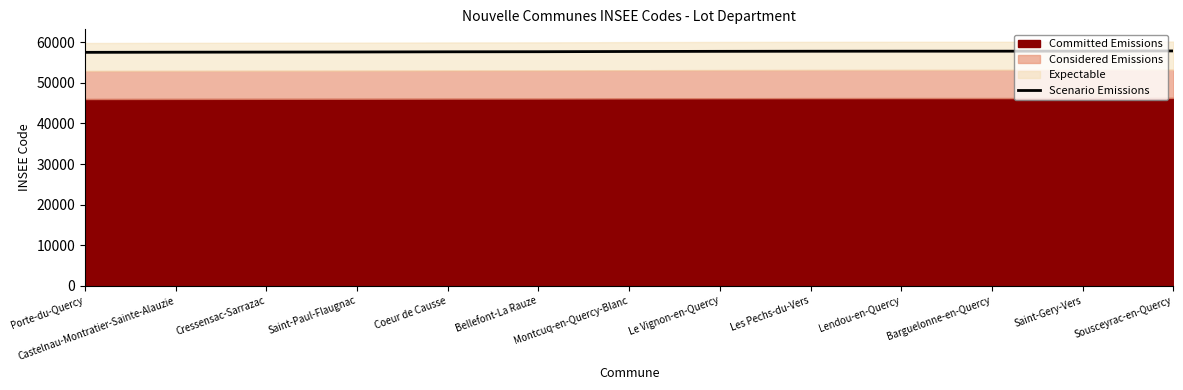

Is it true that Scenario Emissions equals 57815.0 at Les Pechs-du-Vers?

True